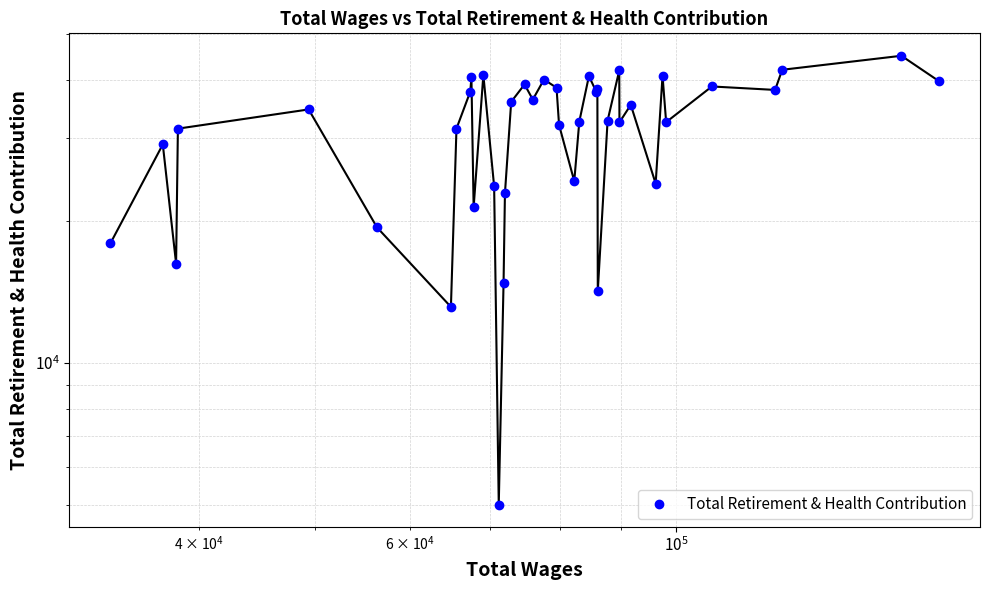

True or false: the data shows 27889 at 29.

False